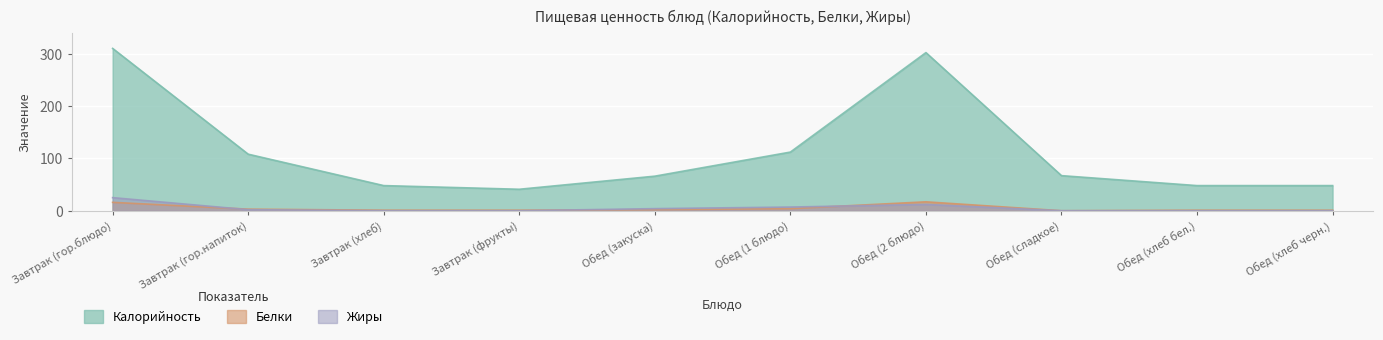

Which has a higher value, Обед (сладкое) or Завтрак (гор.блюдо)?

Завтрак (гор.блюдо)